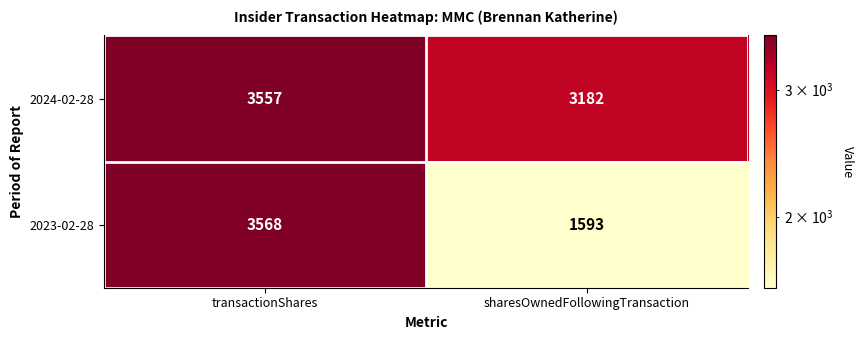

Reading left to right, extract all data points from this chart.

2024-02-28: 3557	3182
2023-02-28: 3568	1593